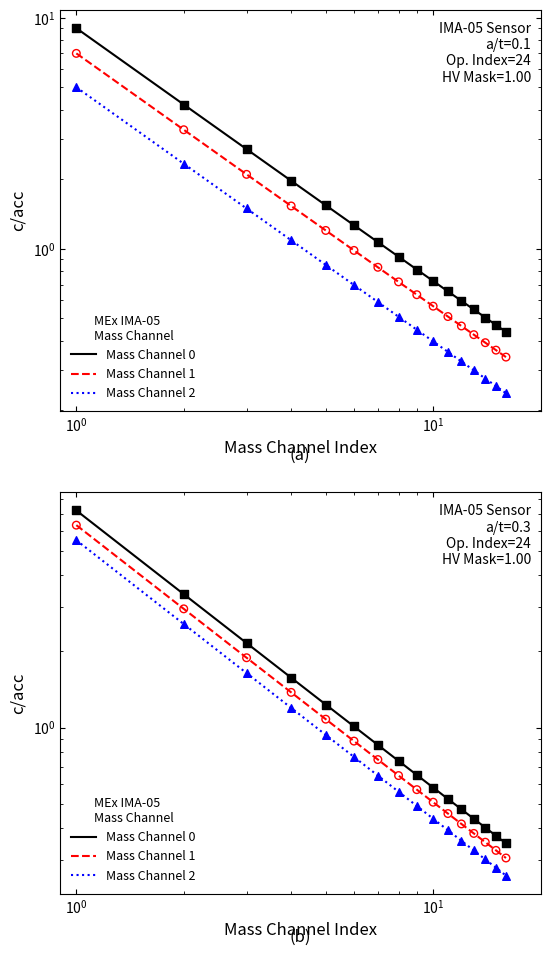

Which series has the widest spread of Y values?

Mass Channel 0